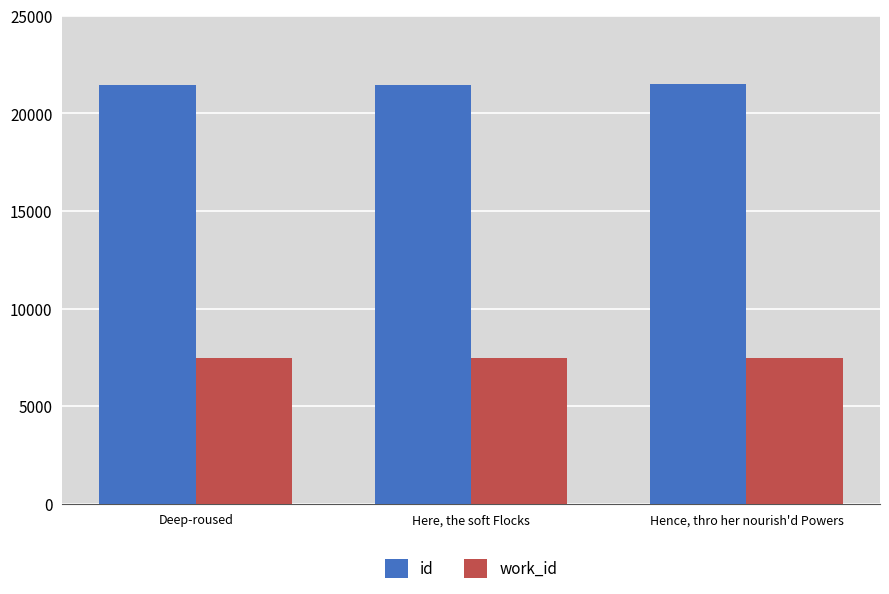

Which series has the largest total across all categories?

id